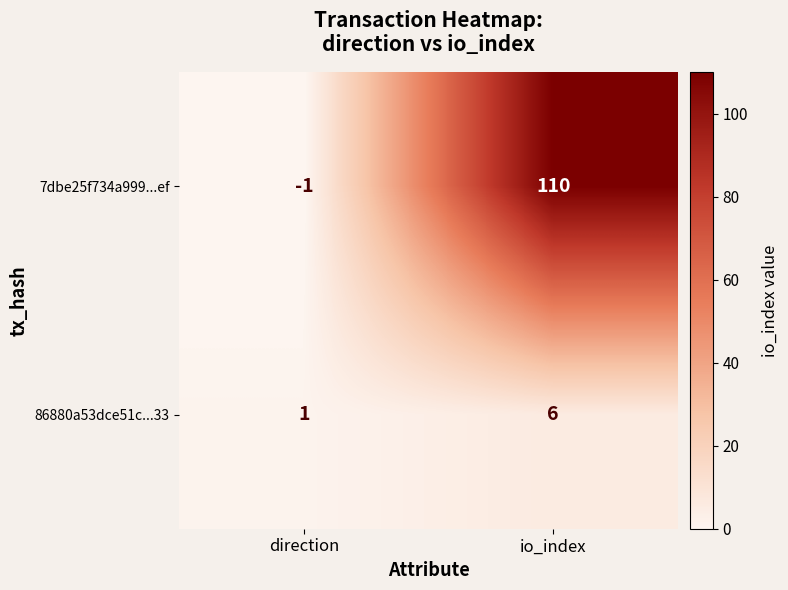

Which series has the largest total across all categories?

7dbe25f734a999...ef